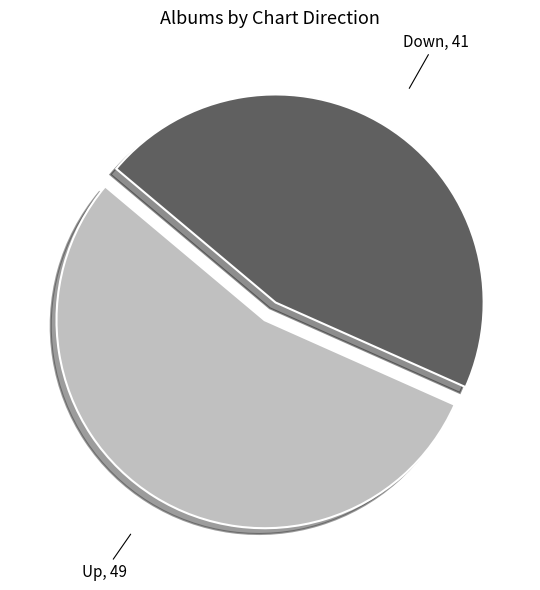

Which category accounts for the majority?

Up